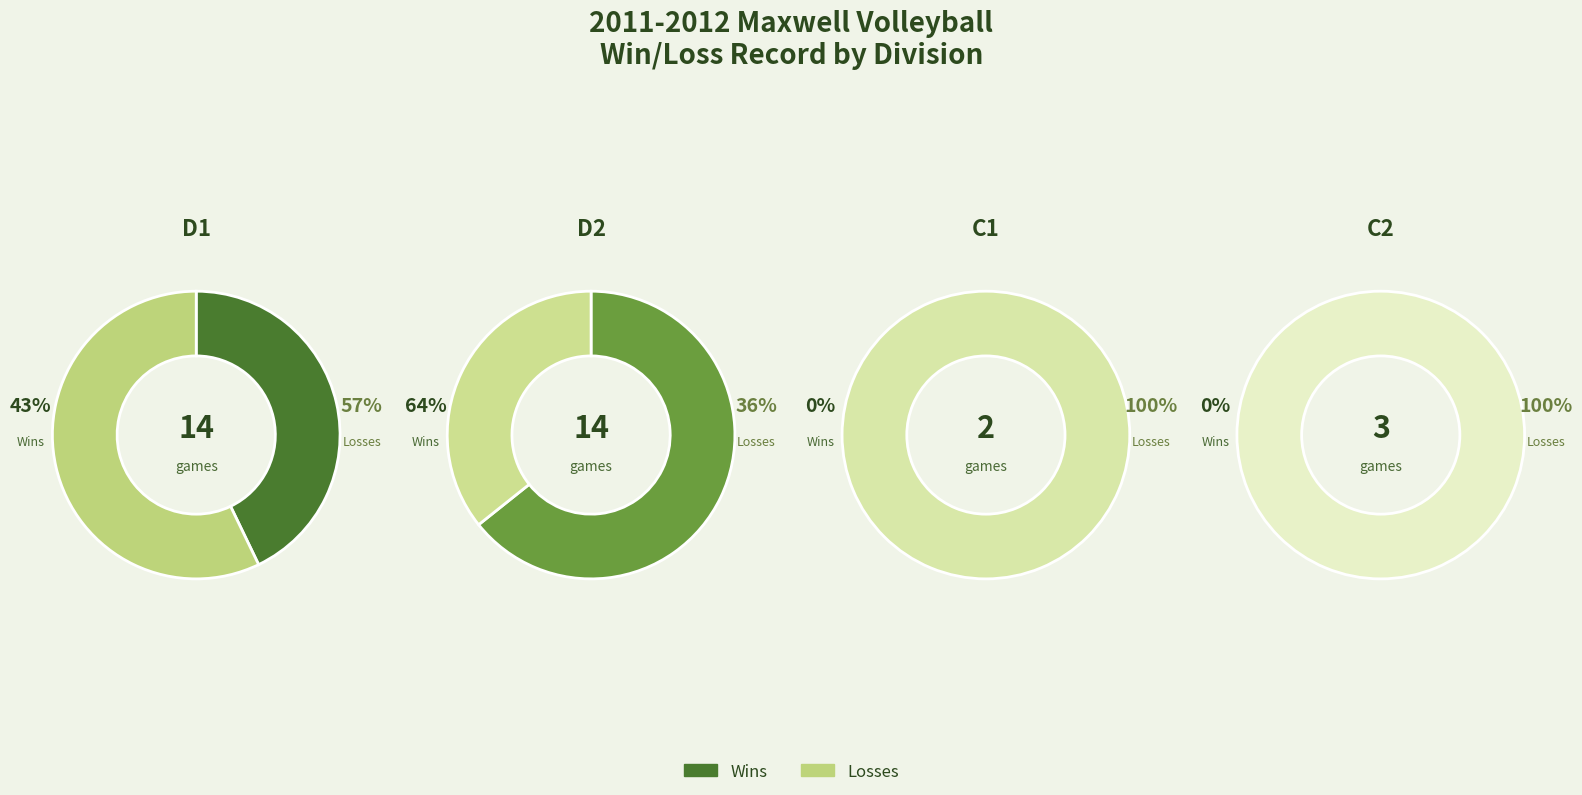

Is 4 the majority of the pie?

No